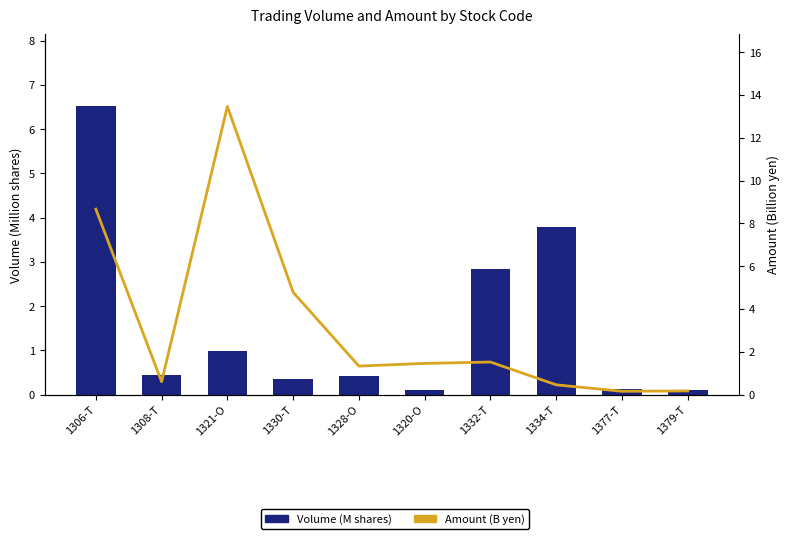

Reading right to left, transcribe all the data shown in this chart.

Volume (M shares): 1379-T=0.1	1377-T=0.1	1334-T=3.8	1332-T=2.8	1320-O=0.1	1328-O=0.4	1330-T=0.3	1321-O=1.0	1308-T=0.5	1306-T=6.5
Amount (B yen): 1379-T=0.2	1377-T=0.2	1334-T=0.5	1332-T=1.5	1320-O=1.5	1328-O=1.3	1330-T=4.8	1321-O=13.5	1308-T=0.6	1306-T=8.7